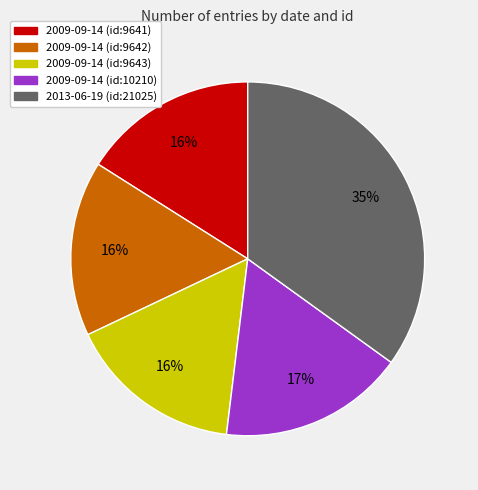

Approximately how many times larger is the value at 2009-09-14 (id:9643) compared to 2013-06-19 (id:21025)?

0.5